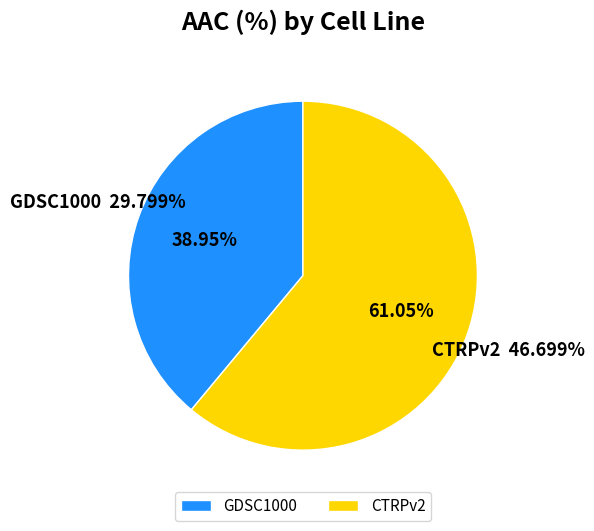

Is the sum of GDSC1000 and CTRPv2 greater than half?

Yes